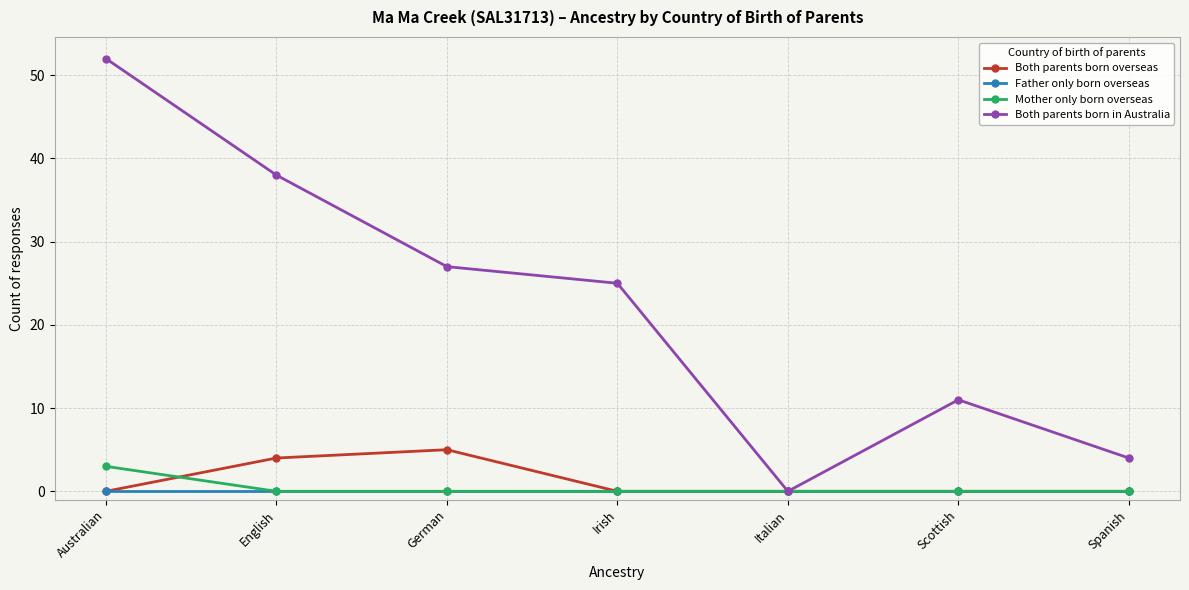

How many interior local peaks does the Both parents born in Australia series have?

1